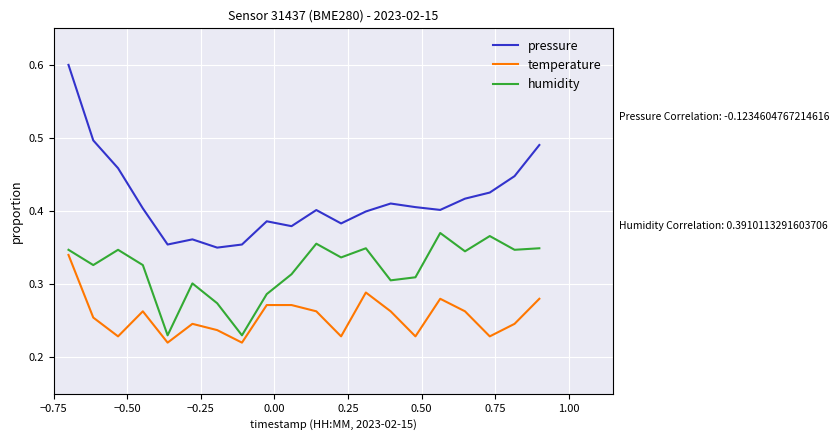

Rank the series by their average value, from lowest to highest.

temperature, humidity, pressure